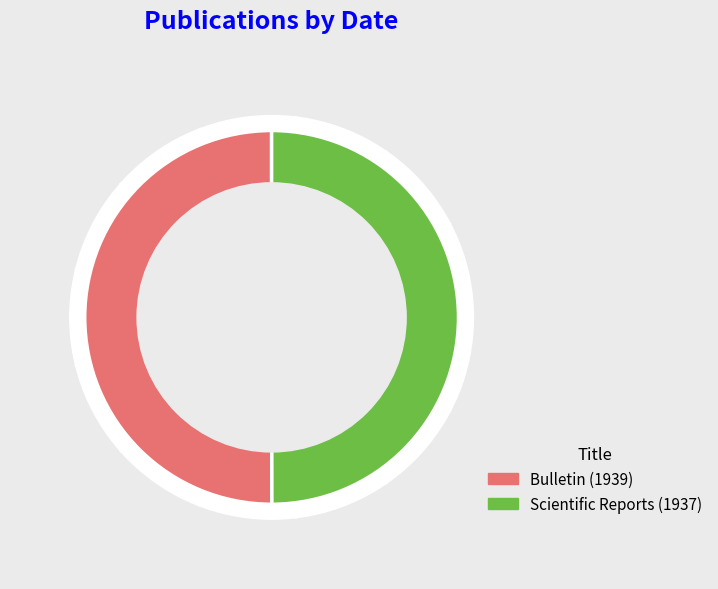

To the nearest percent, what percentage of the pie is Scientific Reports (1937)?

50%